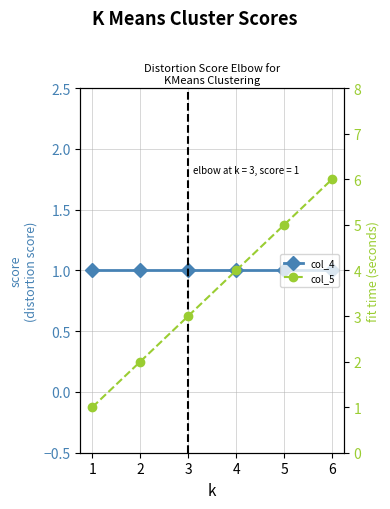

Rank the categories by col_5 value from lowest to highest.

1, 2, 3, 4, 5, 6